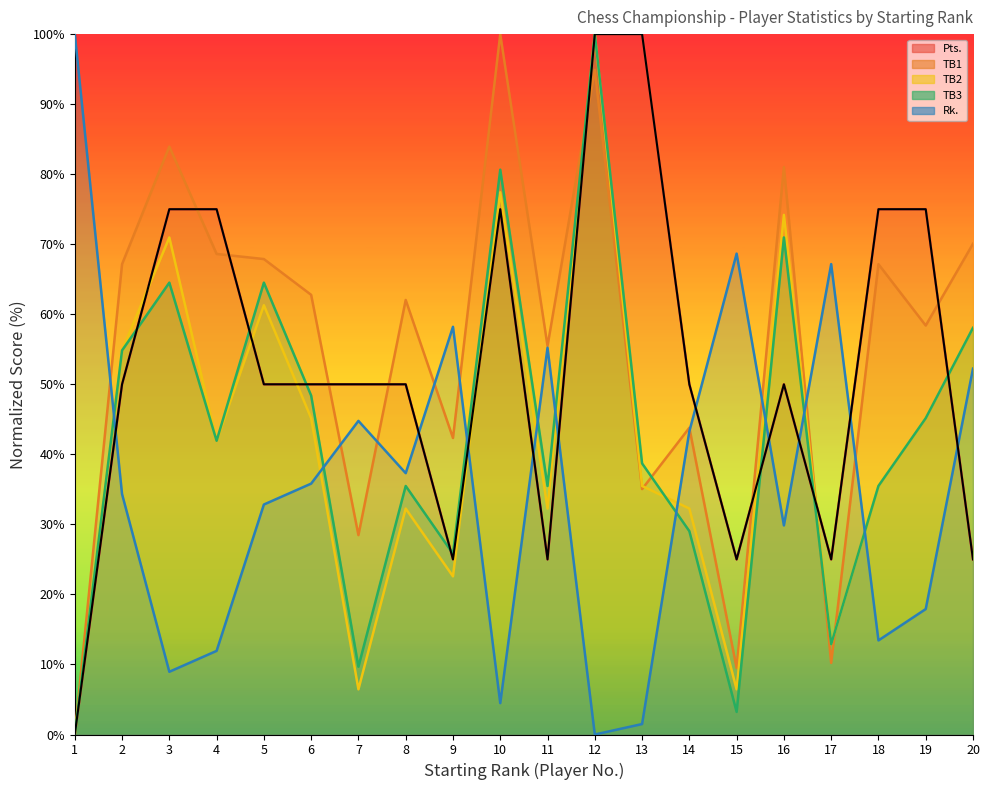

Which has a higher value, 16 or 5?

16